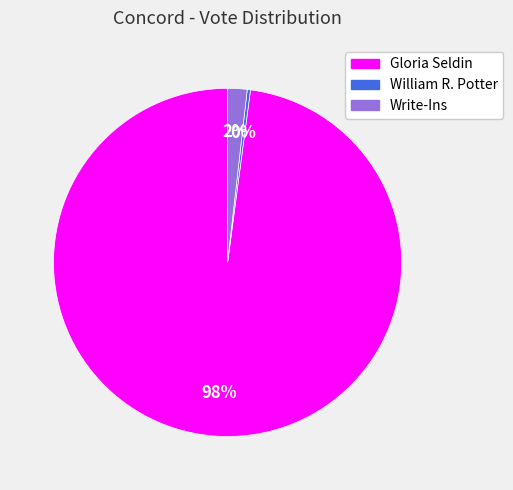

Rank the categories by value from highest to lowest.

Gloria Seldin, Write-Ins, William R. Potter